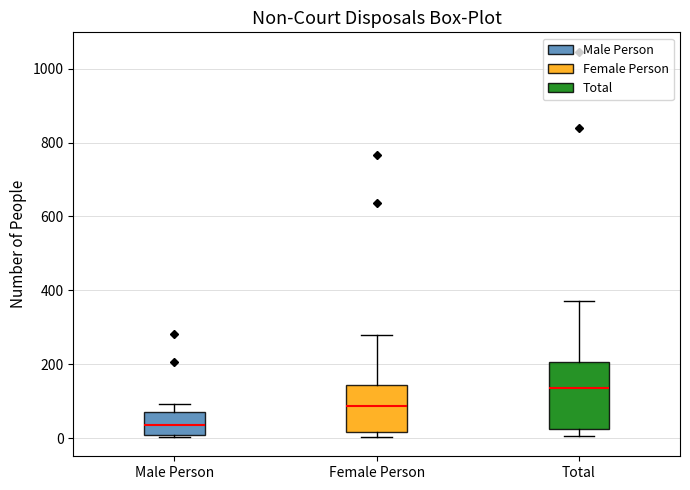

Which box is the tallest, from its lower edge to its upper edge?

Total